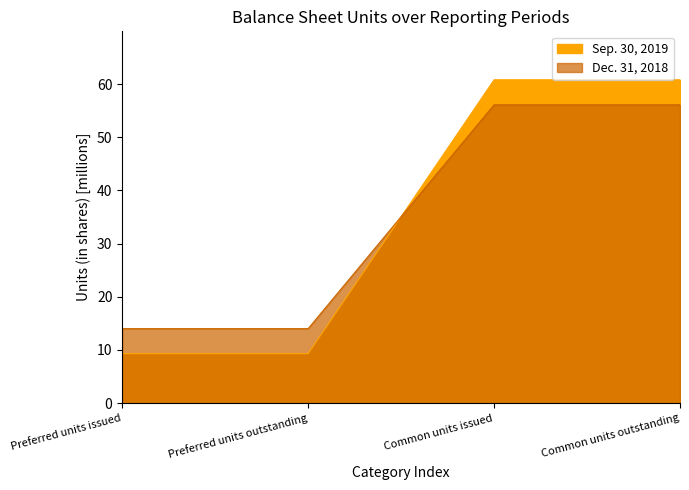

What is the highest value of the Dec. 31, 2018 series?

56.1